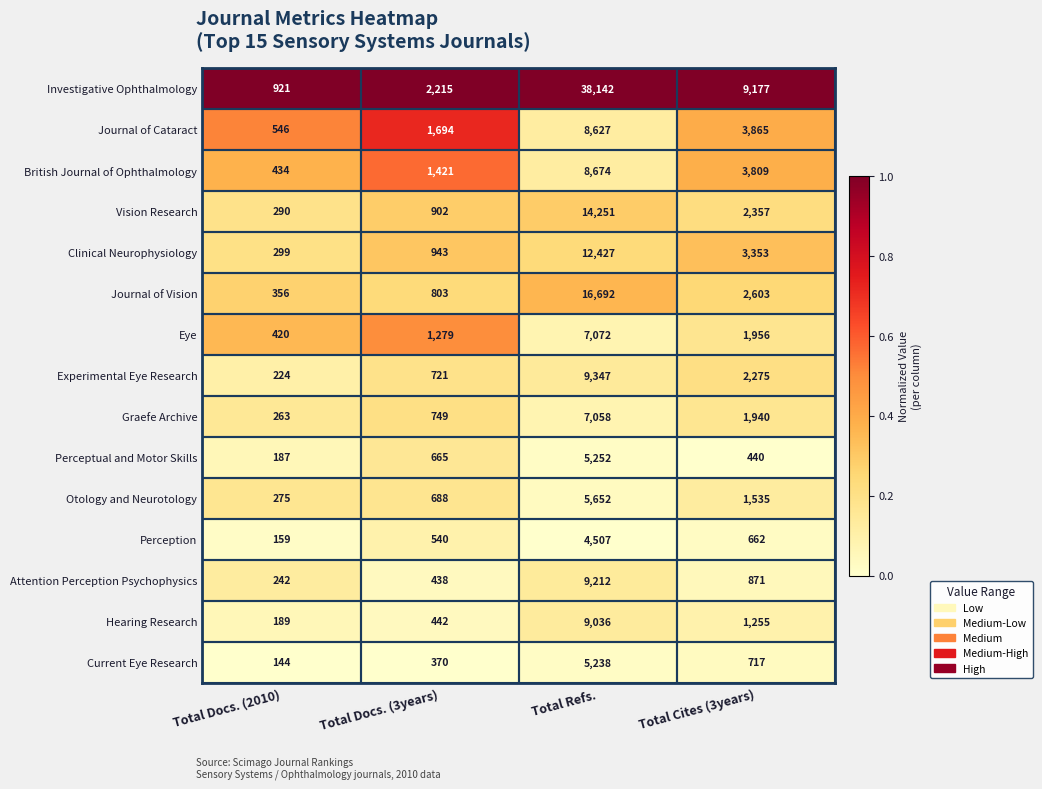

Read the Clinical Neurophysiology value at Total Docs. (3years), to the nearest 10.

940